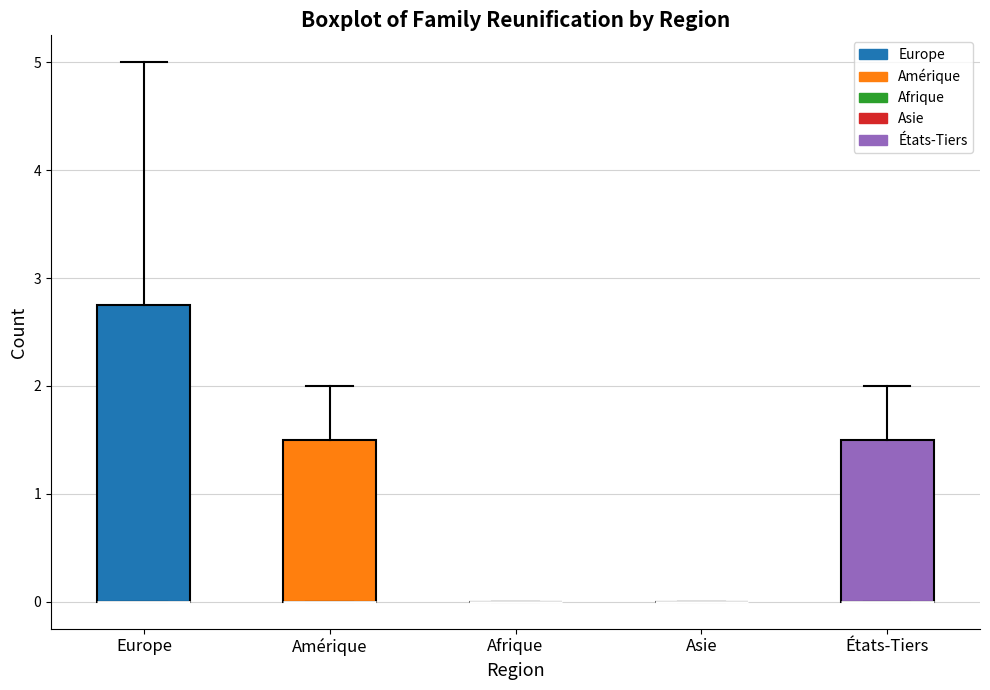

Reading left to right, read every box against the y-axis: the position of its median line, the range the box covers, and the ends of its whiskers. The values are not printed on the chart, so give them approximately, as read against the axis.

Europe: median 0.0 (drawn on the box's lower edge), box 0.0 to 2.8, whiskers 0.0 to 5.0
Amérique: median 0.0 (drawn on the box's lower edge), box 0.0 to 1.5, whiskers 0.0 to 2.0
Afrique: box collapsed to a line at 0.0, whiskers 0.0 to 0.0
Asie: box collapsed to a line at 0.0, whiskers 0.0 to 0.0
États-Tiers: median 0.0 (drawn on the box's lower edge), box 0.0 to 1.5, whiskers 0.0 to 2.0